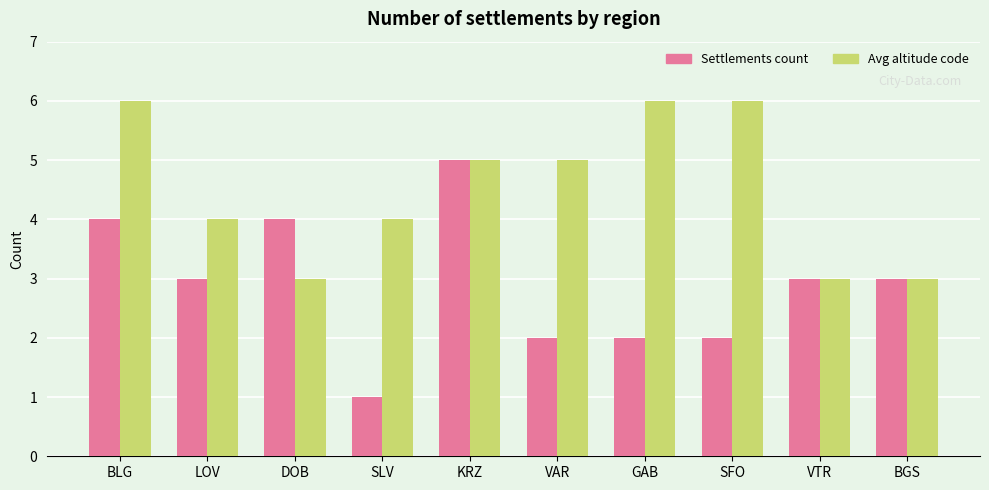

Read the Settlements count value at VTR.

3